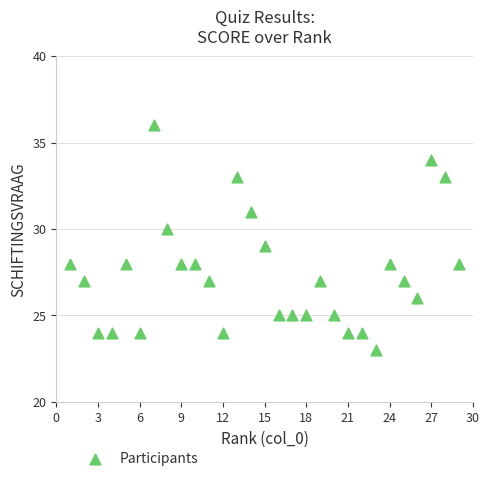

What is the range of X values (max minus min)?

28